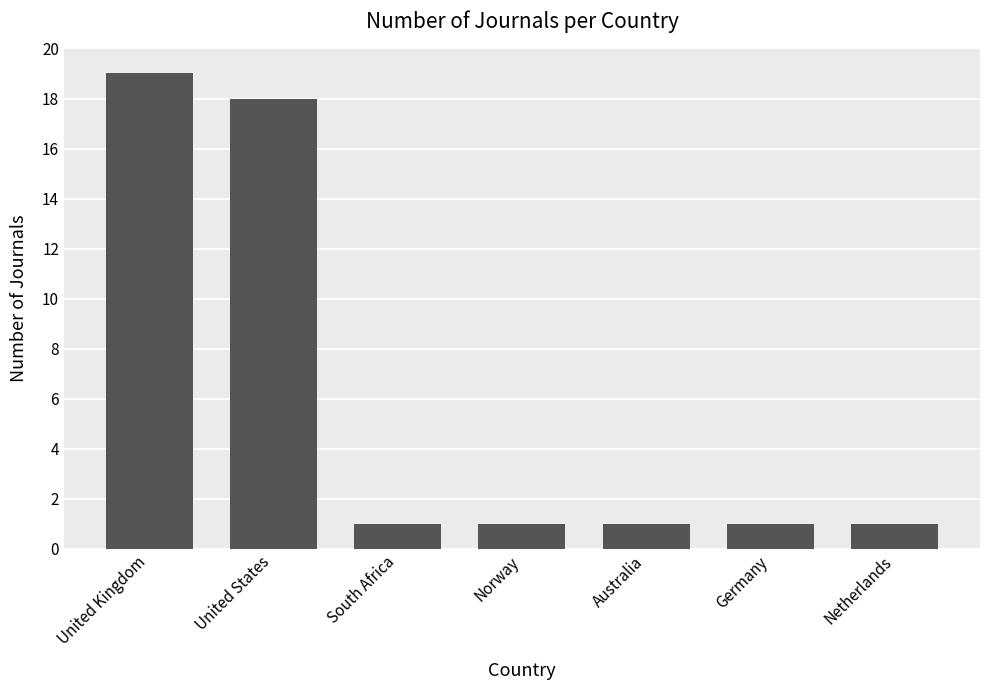

What is the difference between the values at United States and Australia?

17